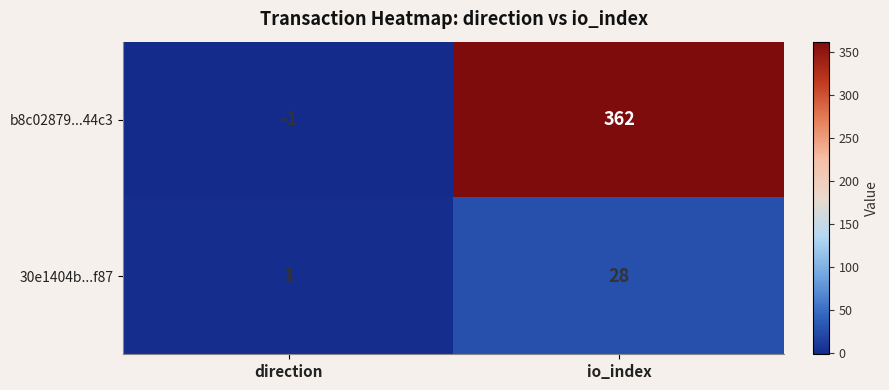

Is it true that 30e1404b...f87 equals 1 at direction?

True